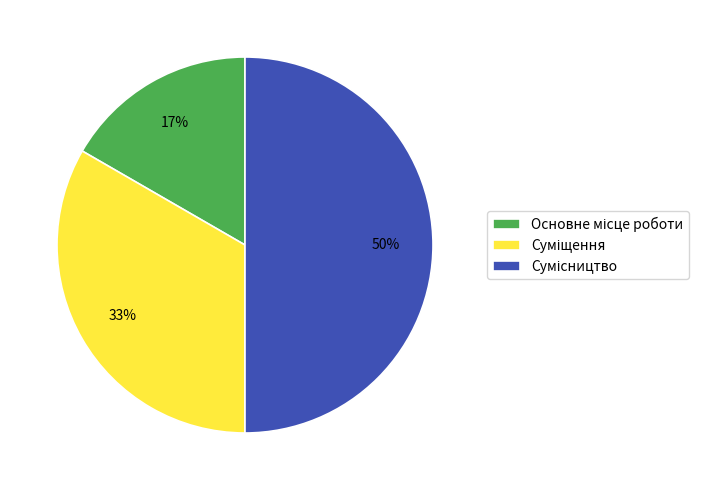

To the nearest percent, what is the average slice percentage?

33%